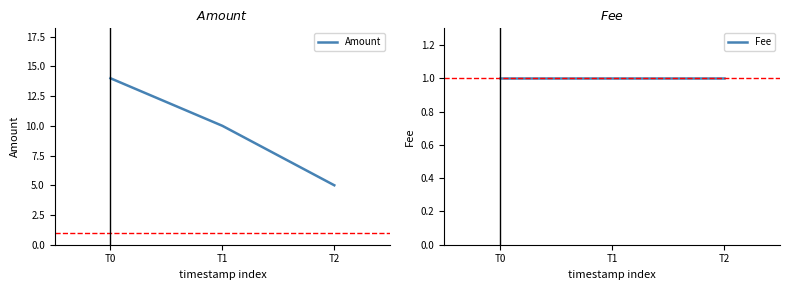

True or false: Amount has a value of 16 at T1.

False